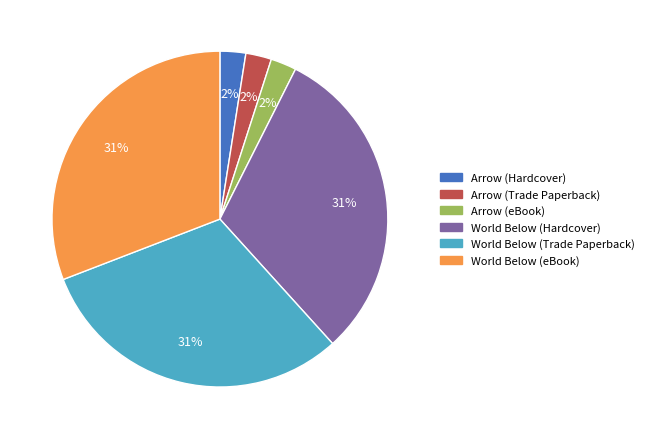

Approximately how many times larger is the value at Arrow (eBook) compared to Arrow (Trade Paperback)?

1.0